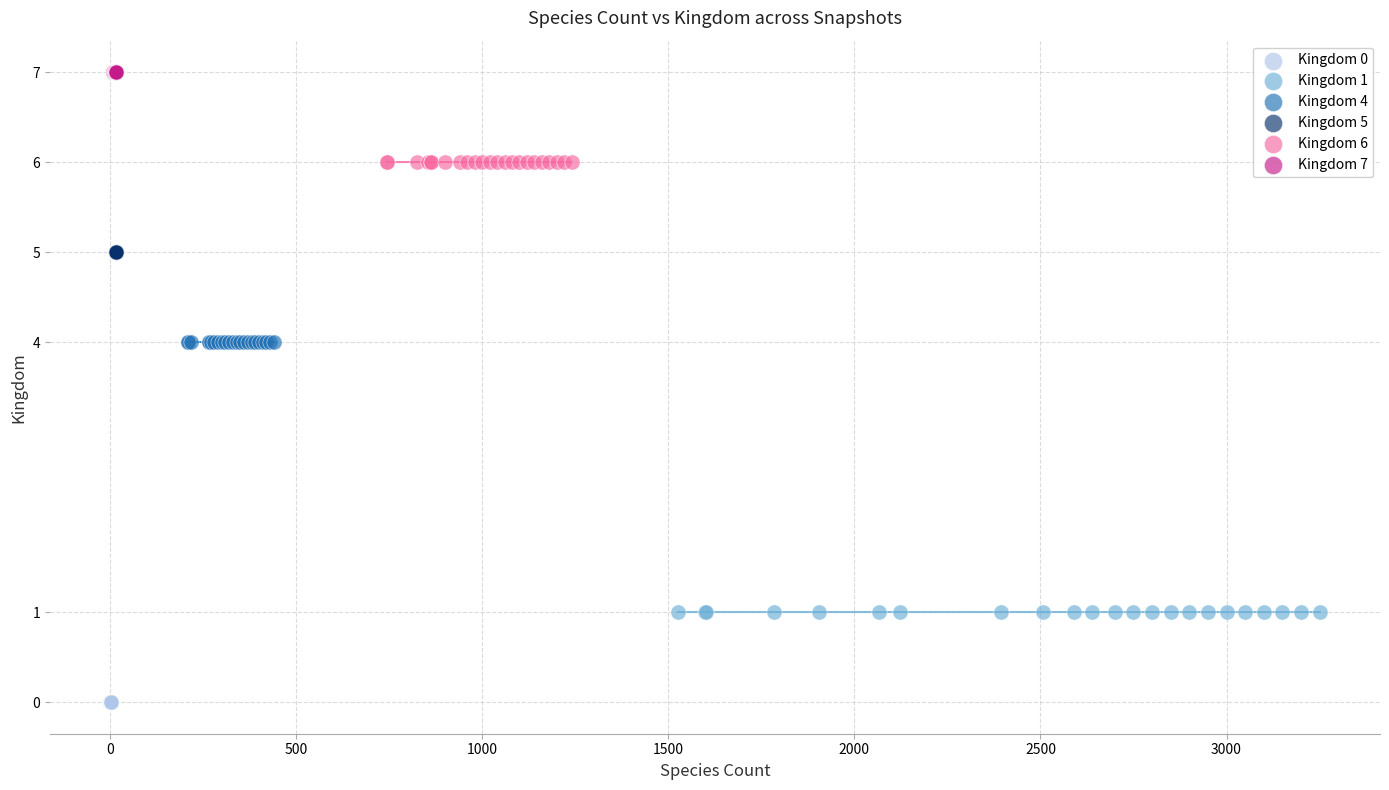

Which series reaches the minimum Y coordinate?

Kingdom 0